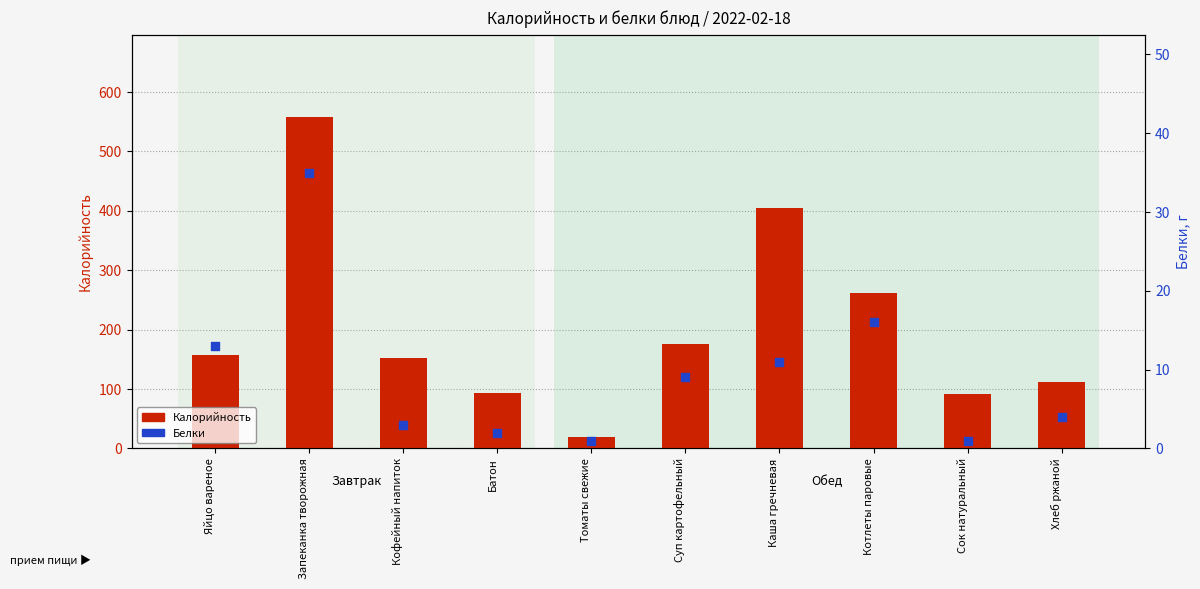

Which series reaches the maximum Y coordinate?

Калорийность